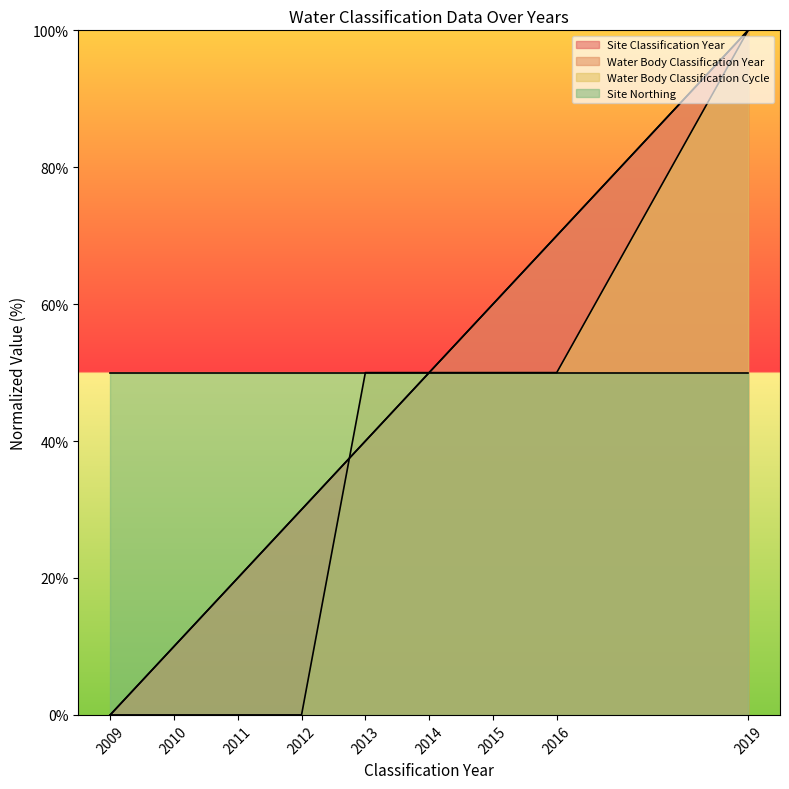

Is the value of Site Classification Year at 2015 greater than the value of Water Body Classification Year at 2010?

Yes